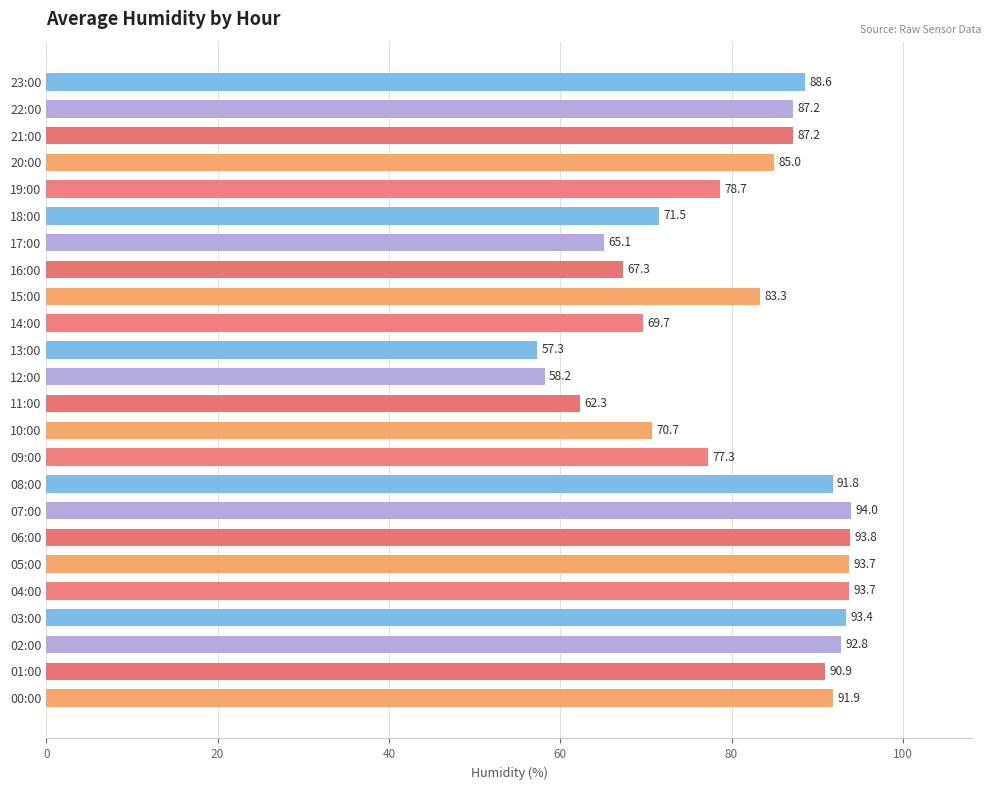

Which has a higher value, 06:00 or 21:00?

06:00